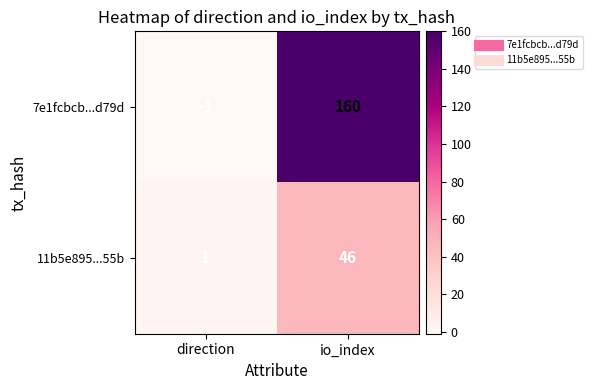

What is the spread (max minus min) of values at direction?

2